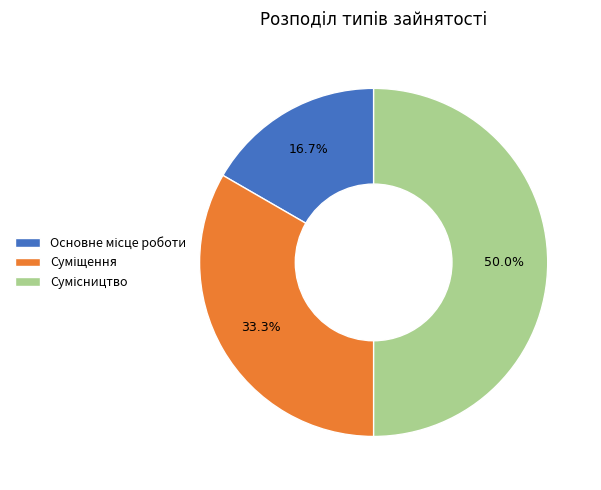

How many segments does this pie chart have?

3